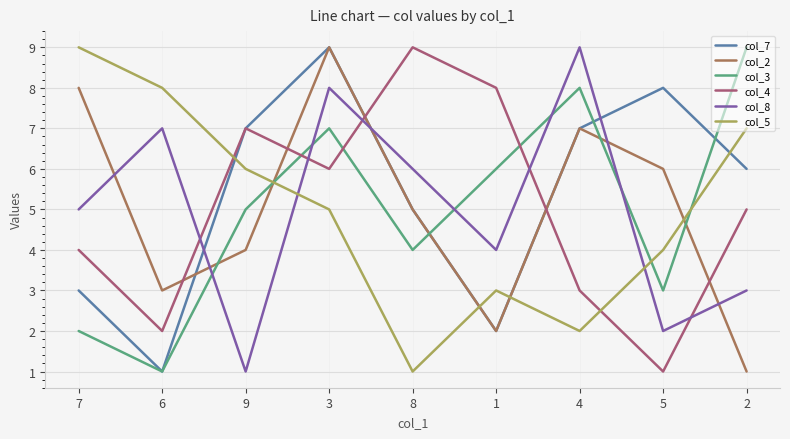

What is the maximum value for col_2?

9